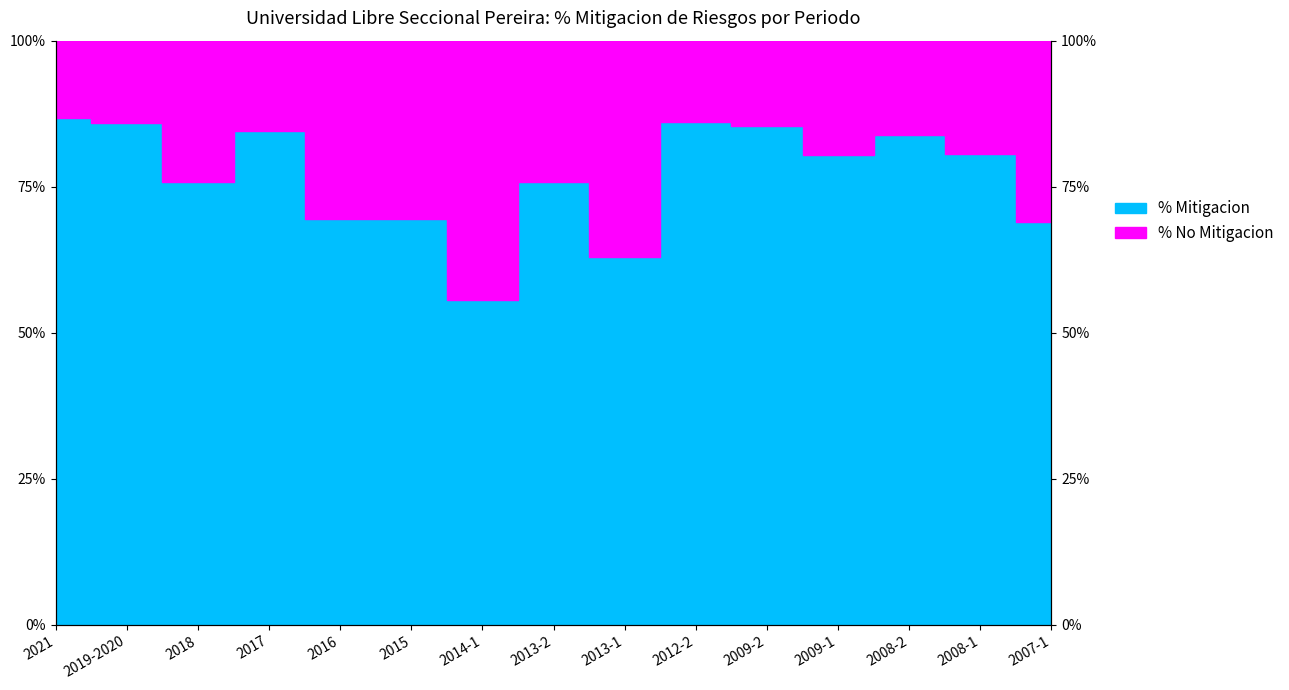

Does the chart display data point markers on the line(s)?

No